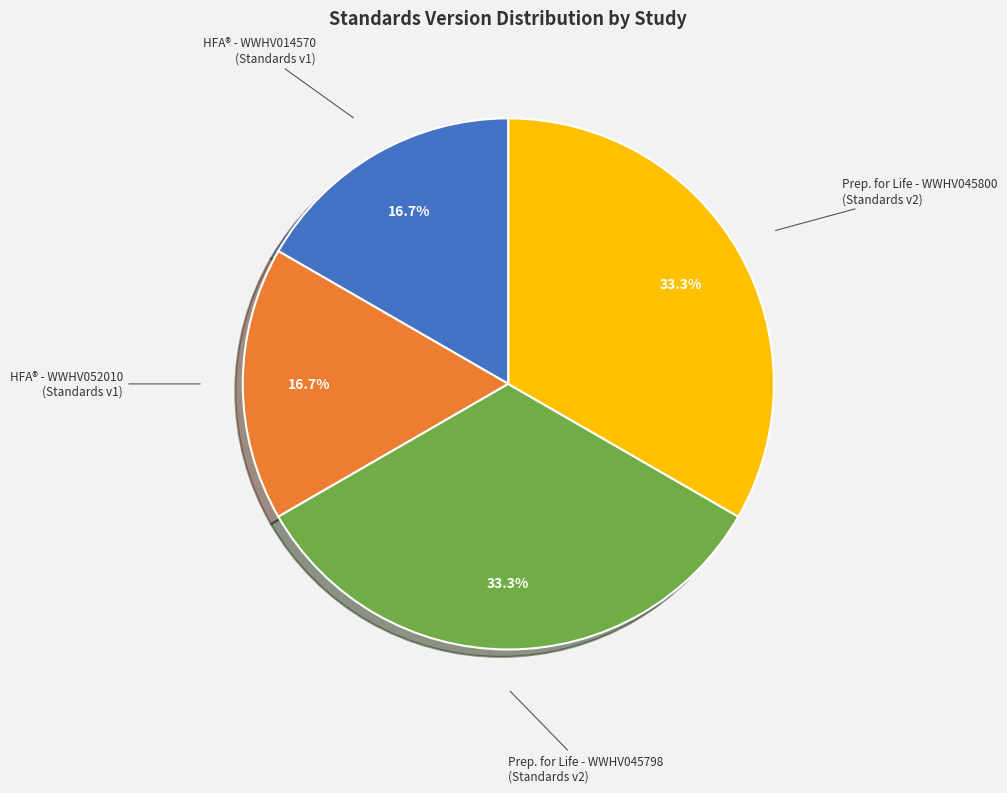

Approximately how many times larger is the value at HFA® - WWHV052010 (Standards v1) compared to HFA® - WWHV014570 (Standards v1)?

1.0